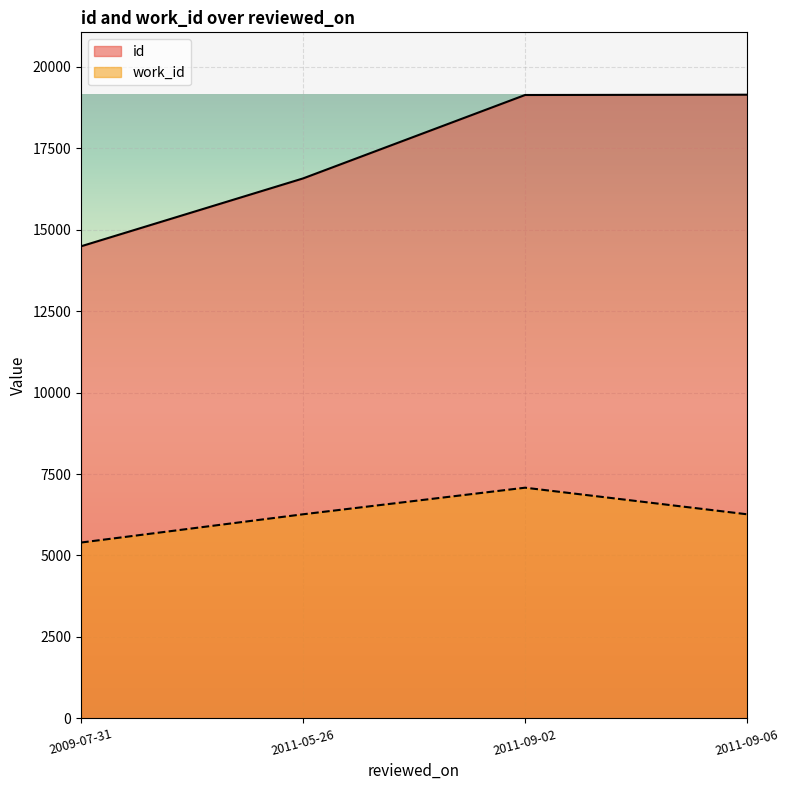

What is the label of the 4th point from the left?

2011-09-06